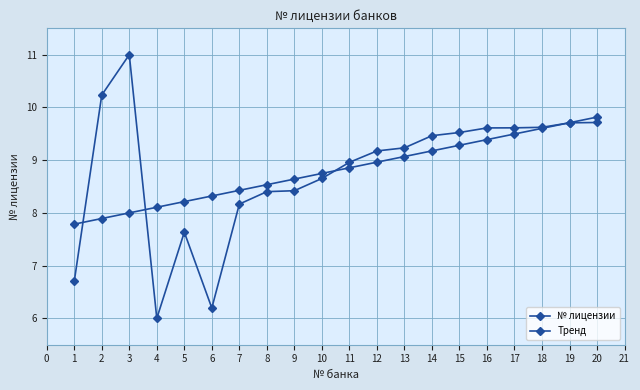

What is the difference between the Тренд values at 15 and 2?

1.4